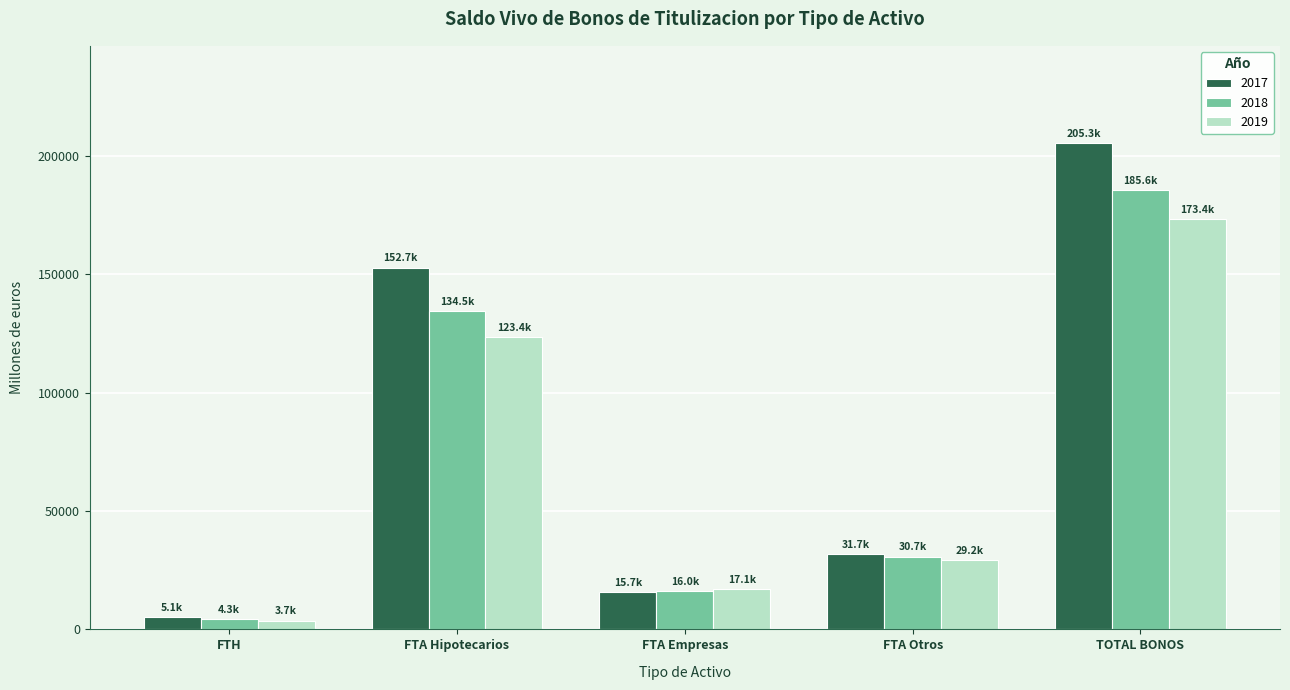

What are all the series names shown in the legend?

2017, 2018, 2019